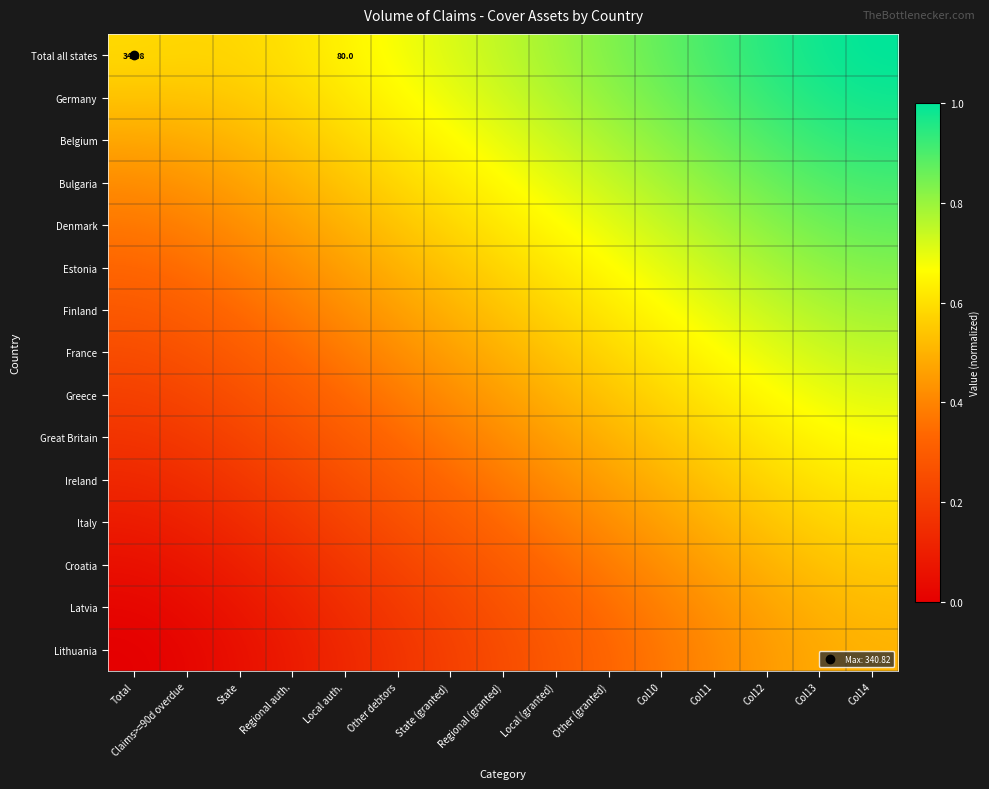

True or false: Lithuania has a value of 0.1 at Regional auth..

True